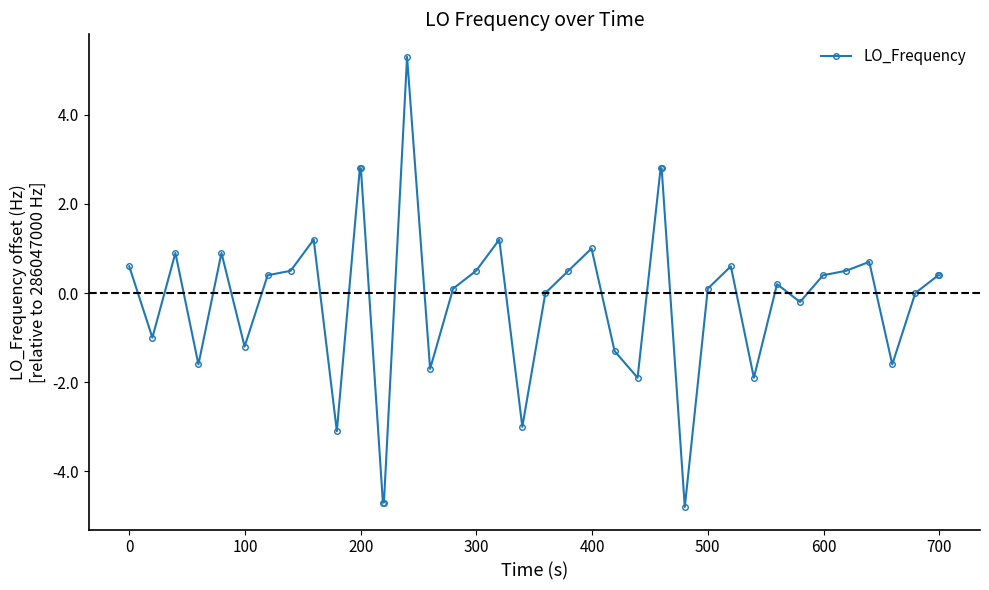

Is this an area chart (filled region under the line)?

No